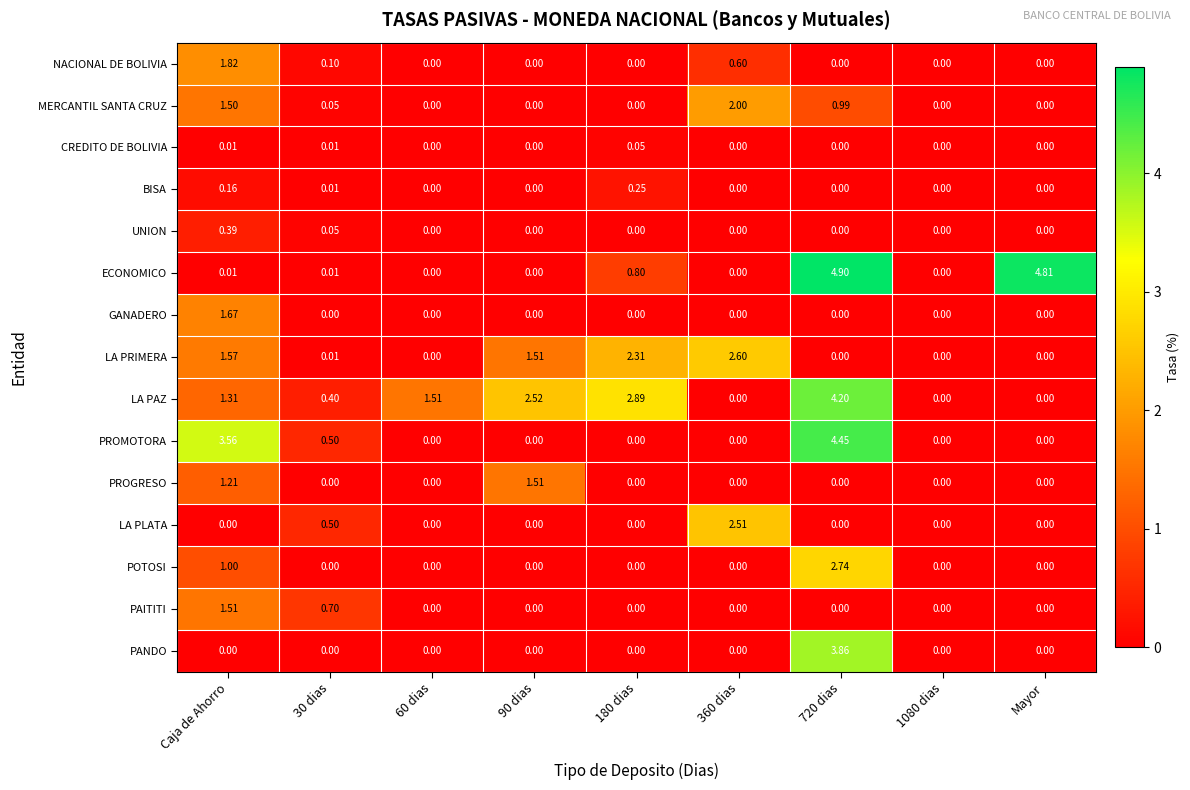

Which series has the largest total across all categories?

LA PAZ